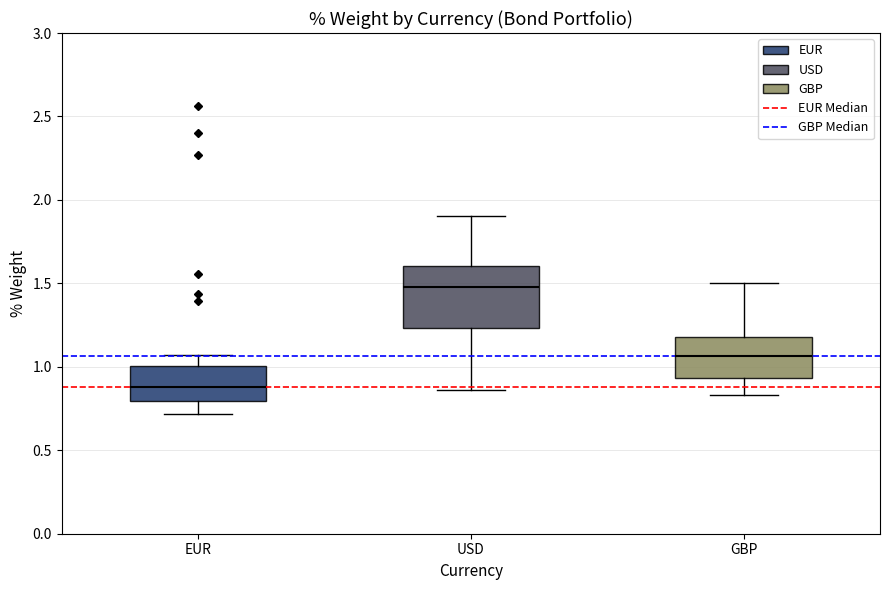

Reading left to right, transcribe this box plot: for each box, give where its median line is, the range the box spans, and where its two whiskers end, as read against the y-axis. The values are not printed on the chart, so give them approximately, as read against the axis.

EUR: median 0.90, box 0.80 to 1.00, whiskers 0.70 to 1.05
USD: median 1.50, box 1.25 to 1.60, whiskers 0.85 to 1.90
GBP: median 1.05, box 0.95 to 1.20, whiskers 0.85 to 1.50